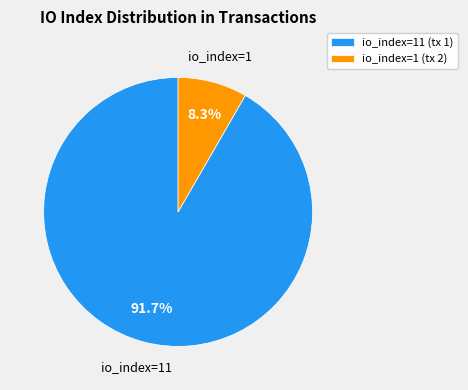

Approximately how many times larger is the value at io_index=11 (tx 1) compared to io_index=1 (tx 2)?

11.0